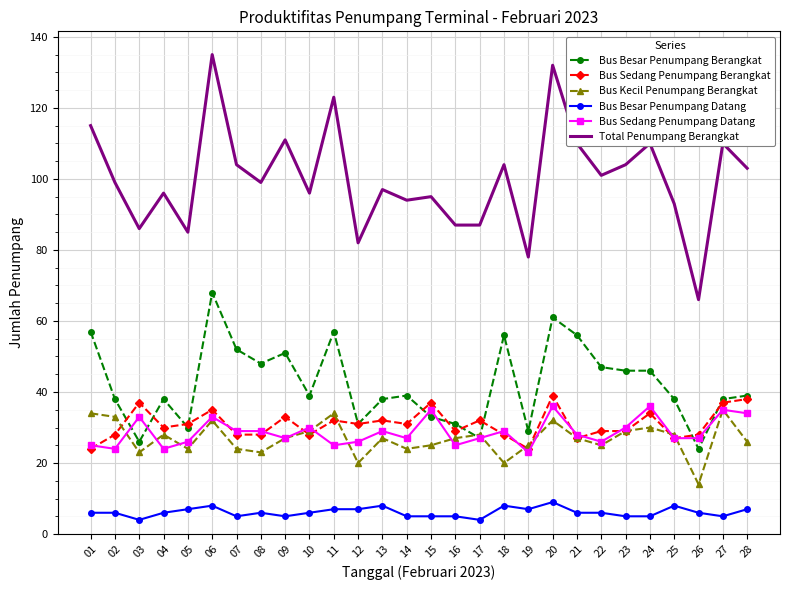

The value of Total Penumpang Berangkat at 16 is 87. True or false?

True